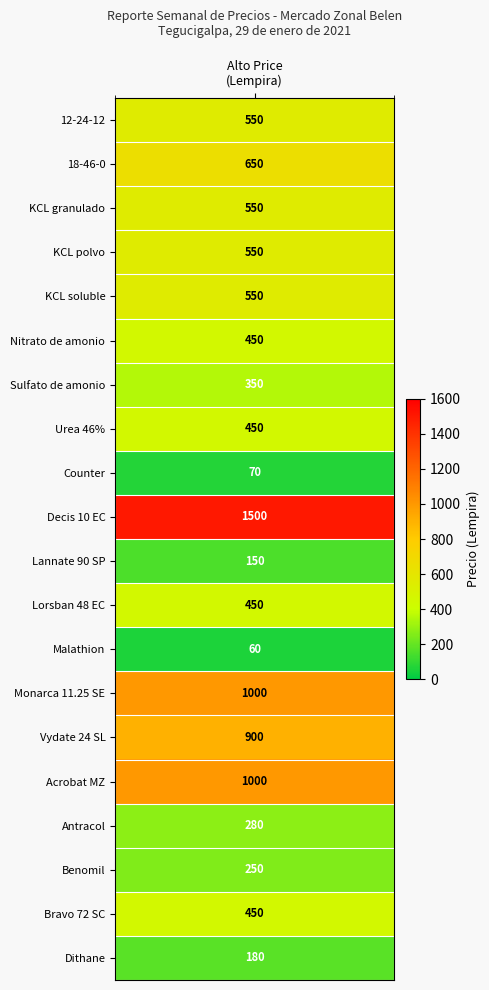

Is it true that the value at 7 is 450?

True